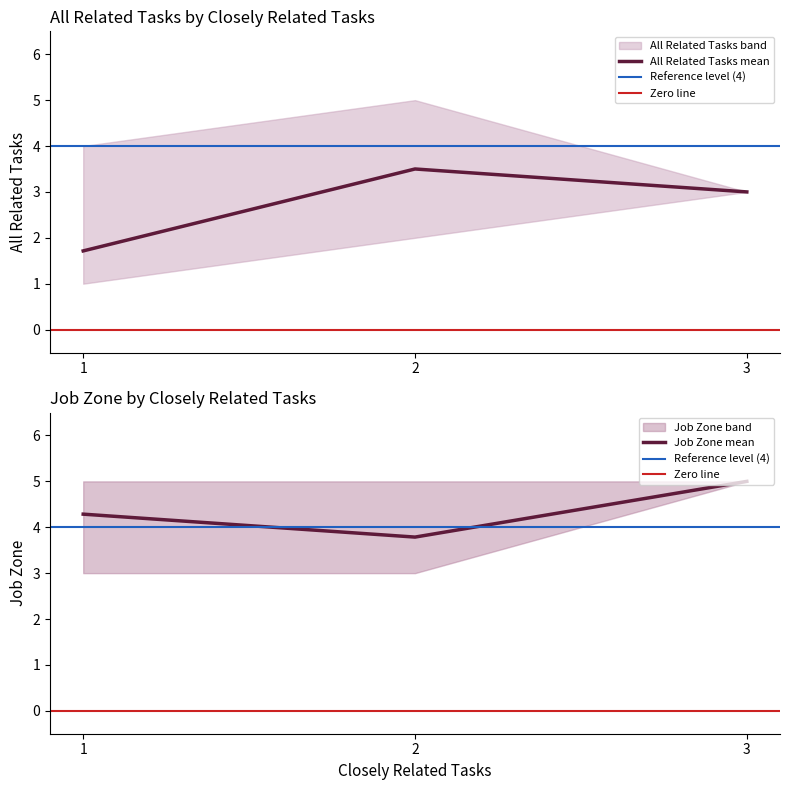

At which label is Job Zone upper closest to 4?

2